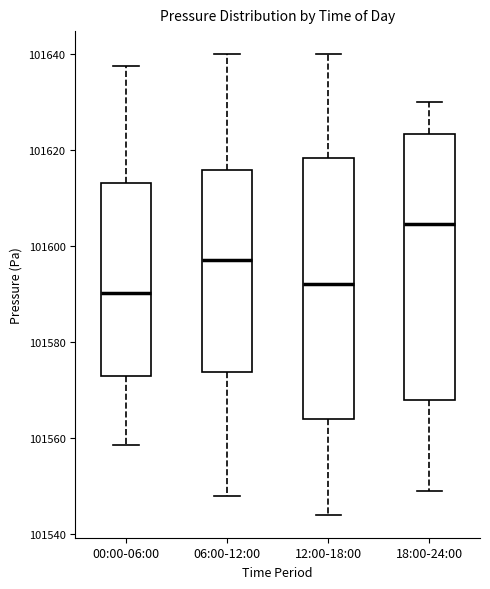

Reading left to right, read every box against the y-axis: the position of its median line, the range the box covers, and the ends of its whiskers. The values are not printed on the chart, so give them approximately, as read against the axis.

00:00-06:00: median 101590, box 101572 to 101614, whiskers 101558 to 101638
06:00-12:00: median 101598, box 101574 to 101616, whiskers 101548 to 101640
12:00-18:00: median 101592, box 101564 to 101618, whiskers 101544 to 101640
18:00-24:00: median 101604, box 101568 to 101624, whiskers 101550 to 101630